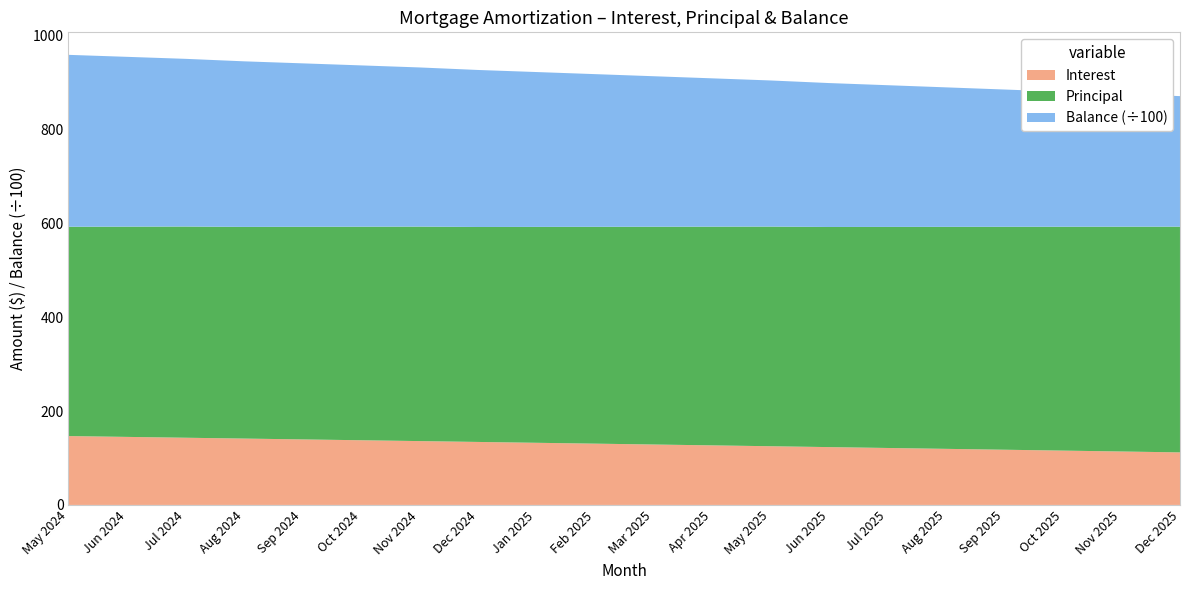

Reading left to right, extract all data points from this chart.

Interest: May 2024=146.7	Jun 2024=145.0	Jul 2024=143.2	Aug 2024=141.4	Sep 2024=139.6	Oct 2024=137.8	Nov 2024=136.0	Dec 2024=134.2	Jan 2025=132.4	Feb 2025=130.6	Mar 2025=128.8	Apr 2025=126.9	May 2025=125.1	Jun 2025=123.2	Jul 2025=121.4	Aug 2025=119.5	Sep 2025=117.6	Oct 2025=115.8	Nov 2025=113.9	Dec 2025=112.0
Principal: May 2024=446.0	Jun 2024=448.0	Jul 2024=450.0	Aug 2024=451.0	Sep 2024=453.0	Oct 2024=455.0	Nov 2024=457.0	Dec 2024=458.0	Jan 2025=460.0	Feb 2025=462.0	Mar 2025=464.0	Apr 2025=466.0	May 2025=468.0	Jun 2025=469.0	Jul 2025=471.0	Aug 2025=473.0	Sep 2025=475.0	Oct 2025=477.0	Nov 2025=479.0	Dec 2025=481.0
Balance: May 2024=36624.0	Jun 2024=36176.0	Jul 2024=35726.0	Aug 2024=35275.0	Sep 2024=34822.0	Oct 2024=34367.0	Nov 2024=33910.0	Dec 2024=33452.0	Jan 2025=32992.0	Feb 2025=32530.0	Mar 2025=32066.0	Apr 2025=31600.0	May 2025=31132.0	Jun 2025=30663.0	Jul 2025=30192.0	Aug 2025=29719.0	Sep 2025=29244.0	Oct 2025=28767.0	Nov 2025=28288.0	Dec 2025=27807.0